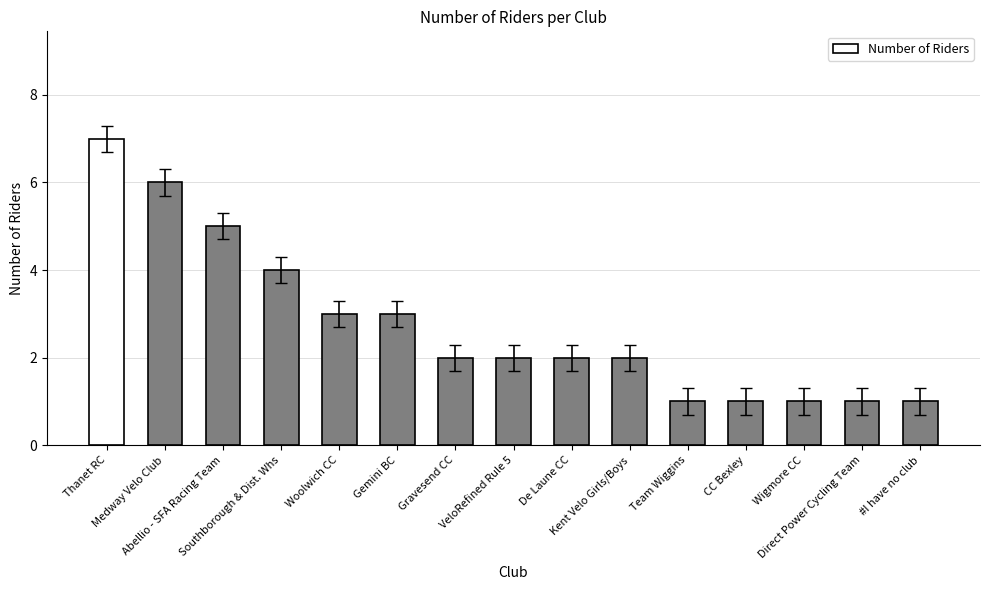

Approximately how many times larger is the value at Team Wiggins compared to Gravesend CC?

0.5